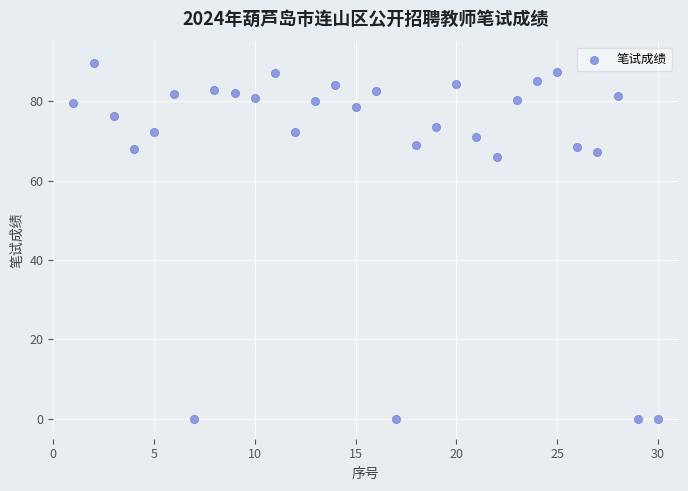

What Y value in the scatter plot is closest to 44?

66.1